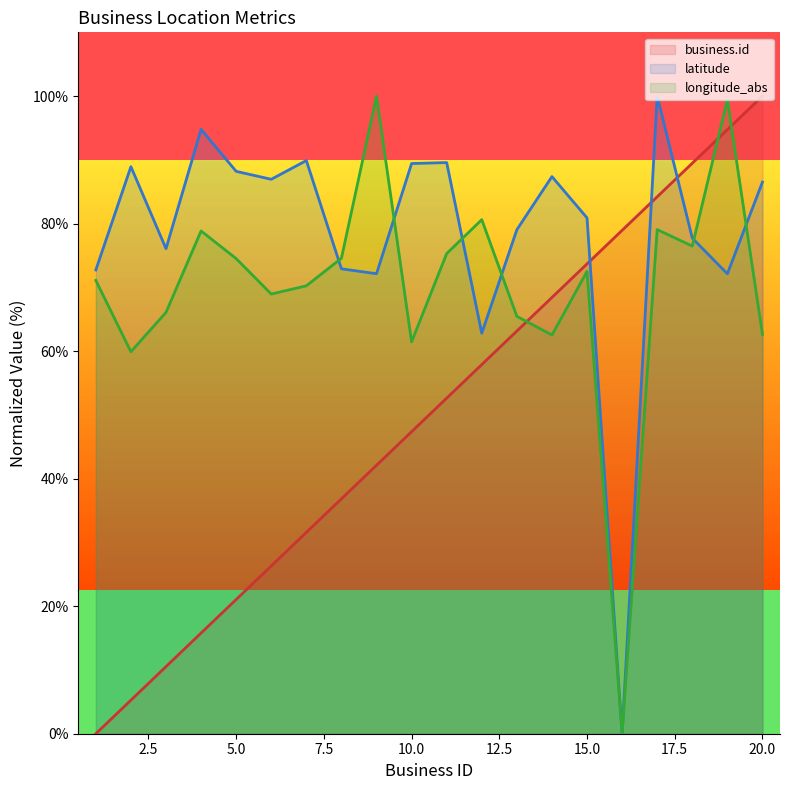

What is the spread (max minus min) of values at 14?

24.8